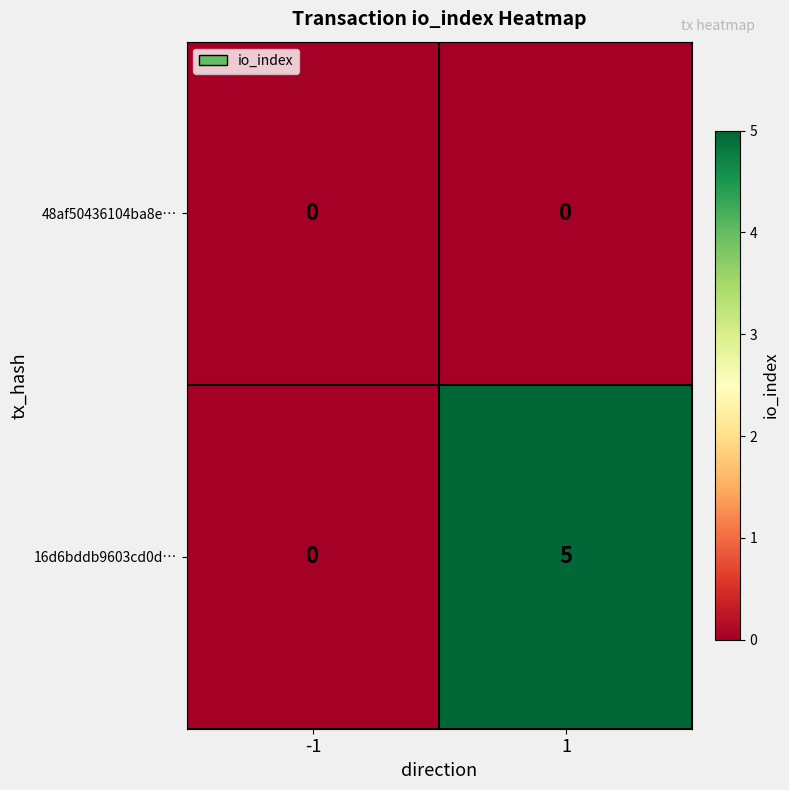

What value does the 16d6bddb9603cd0d… series have at 1?

5